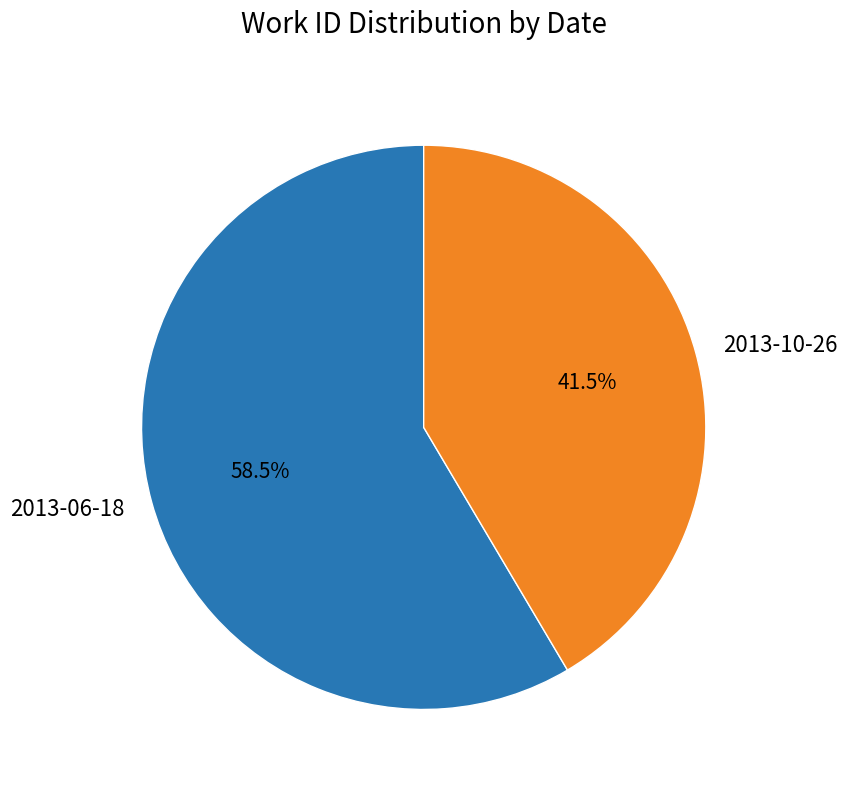

Count the number of slices in the pie.

2